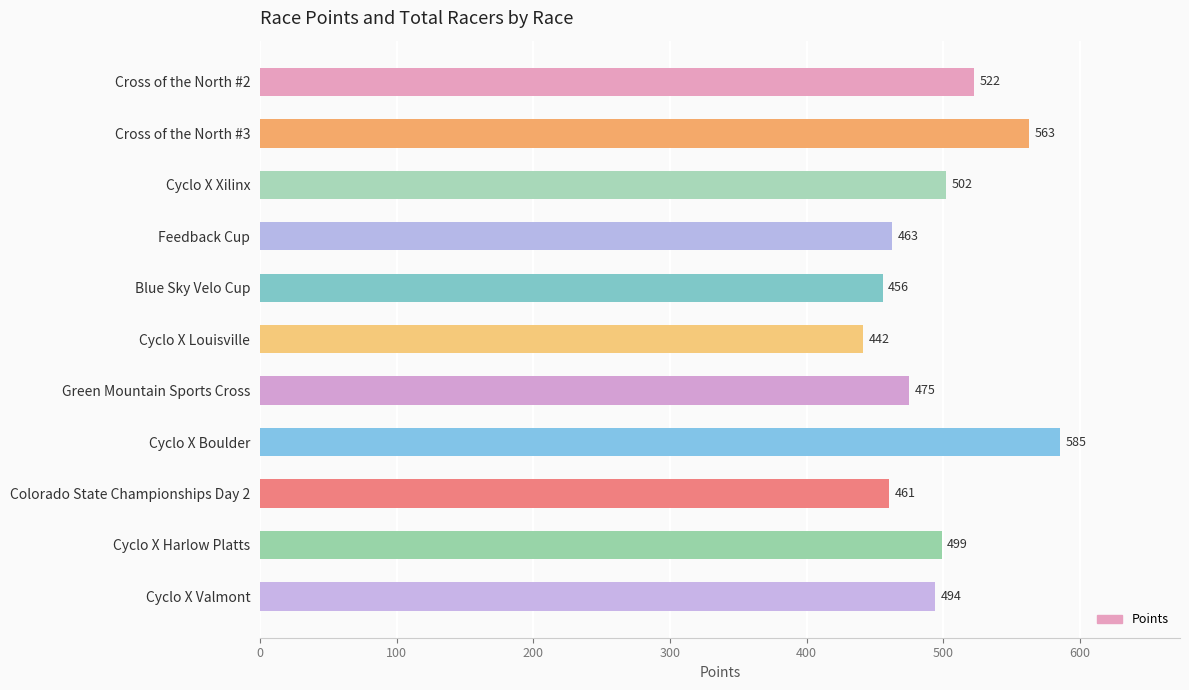

How many values exceed 494?

6